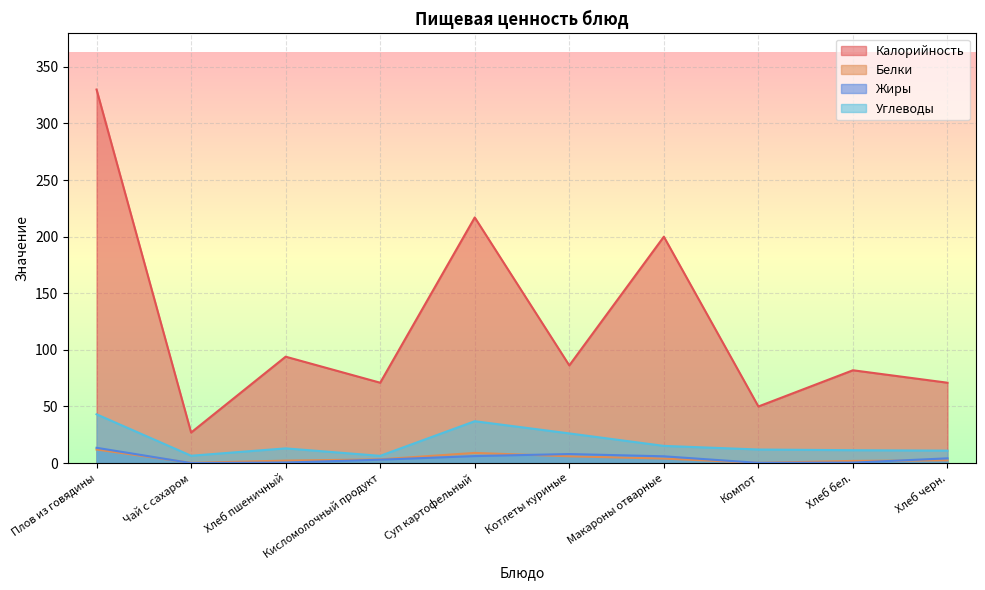

True or false: Жиры and Калорийность intersect in this chart.

False